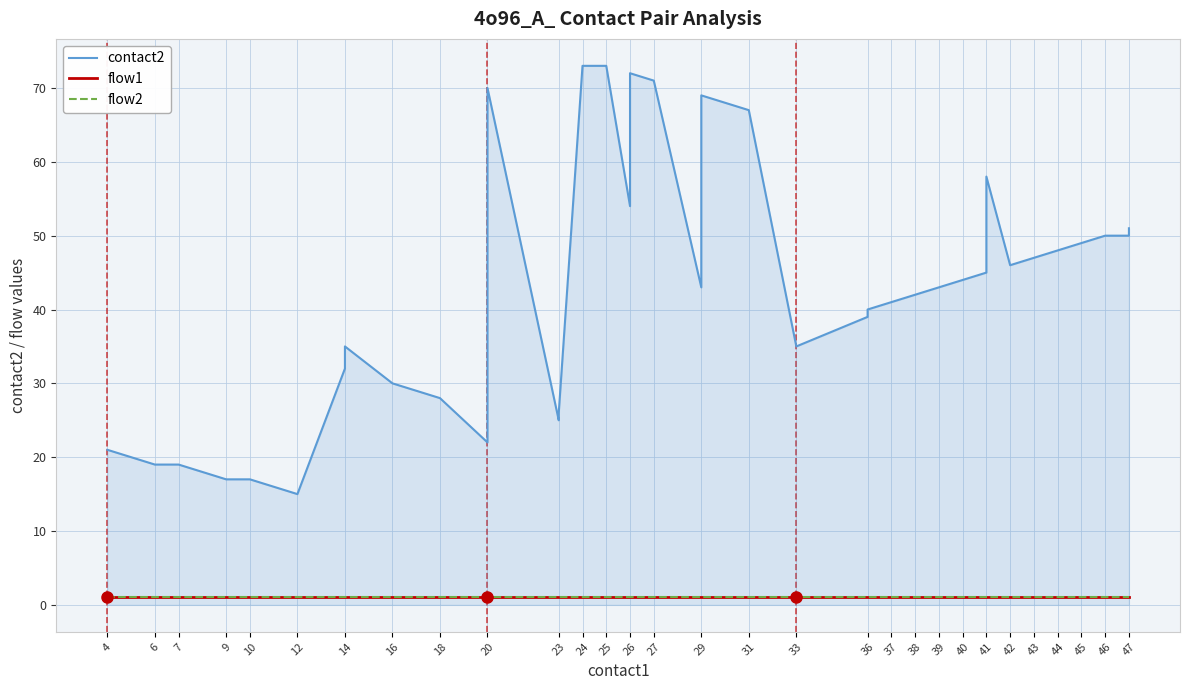

True or false: flow2 and contact2 intersect in this chart.

False